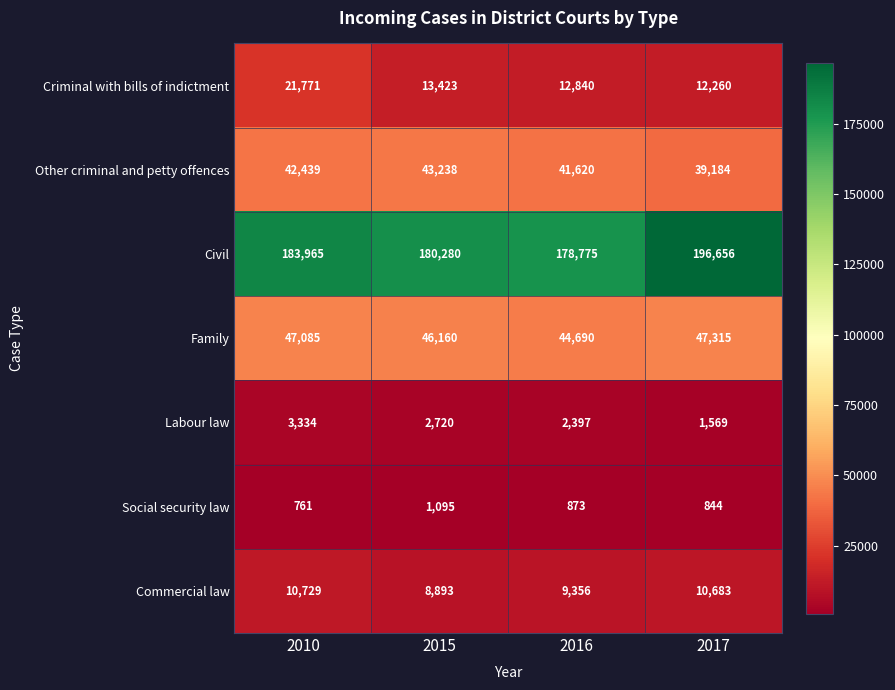

What is the smallest value displayed?

761